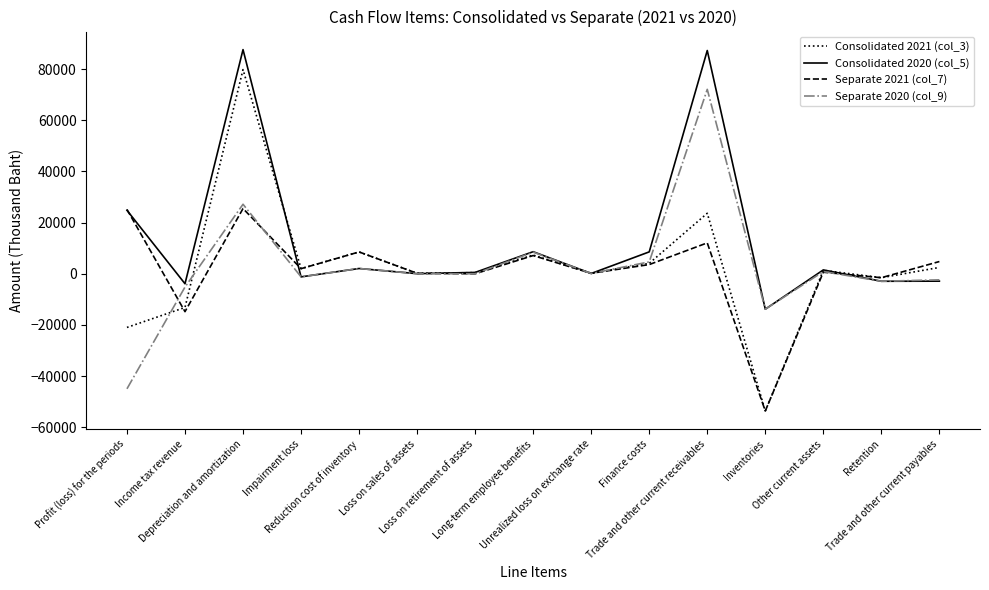

The value of Consolidated 2020 (col_5) at Profit (loss) for the periods is 6650. True or false?

False